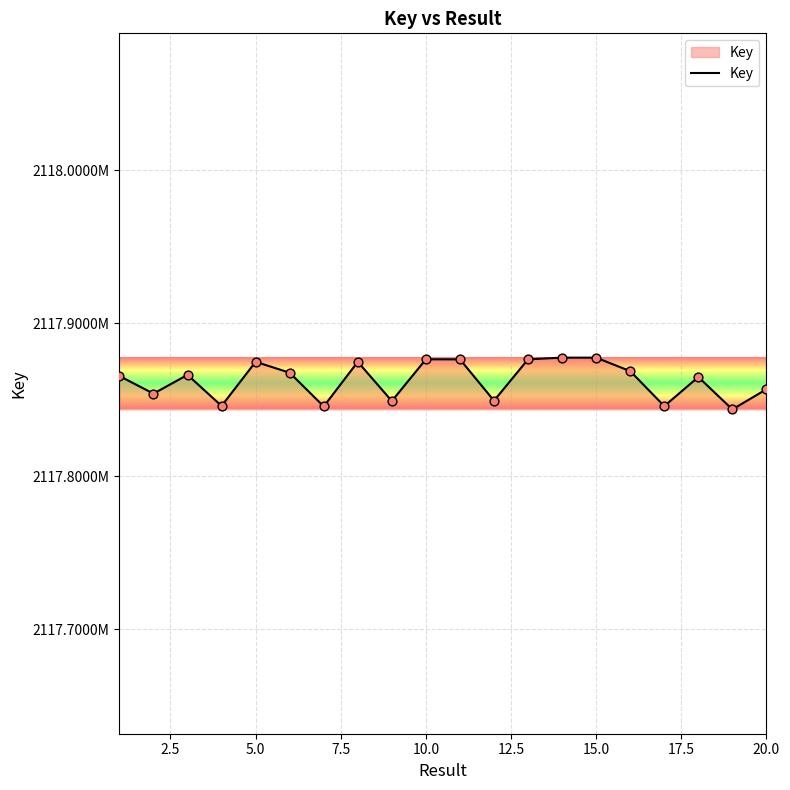

Is this an area chart (filled region under the line)?

Yes